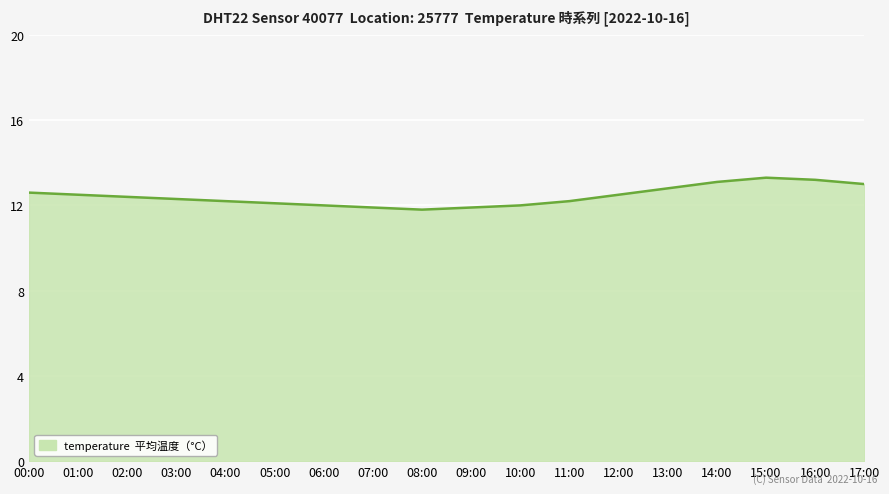

Reading left to right, extract all data points from this chart.

00:00=12.6	01:00=12.5	02:00=12.4	03:00=12.3	04:00=12.2	05:00=12.1	06:00=12.0	07:00=11.9	08:00=11.8	09:00=11.9	10:00=12.0	11:00=12.2	12:00=12.5	13:00=12.8	14:00=13.1	15:00=13.3	16:00=13.2	17:00=13.0